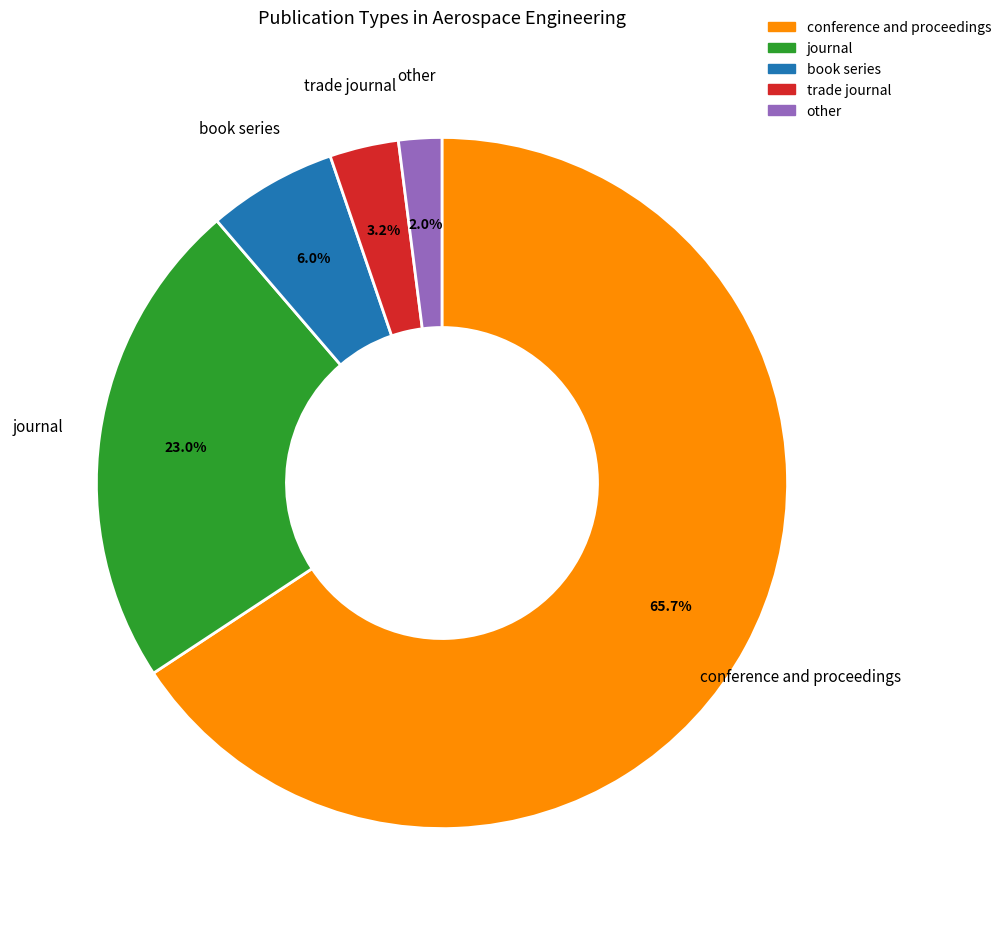

Which has a higher value, trade journal or other?

trade journal